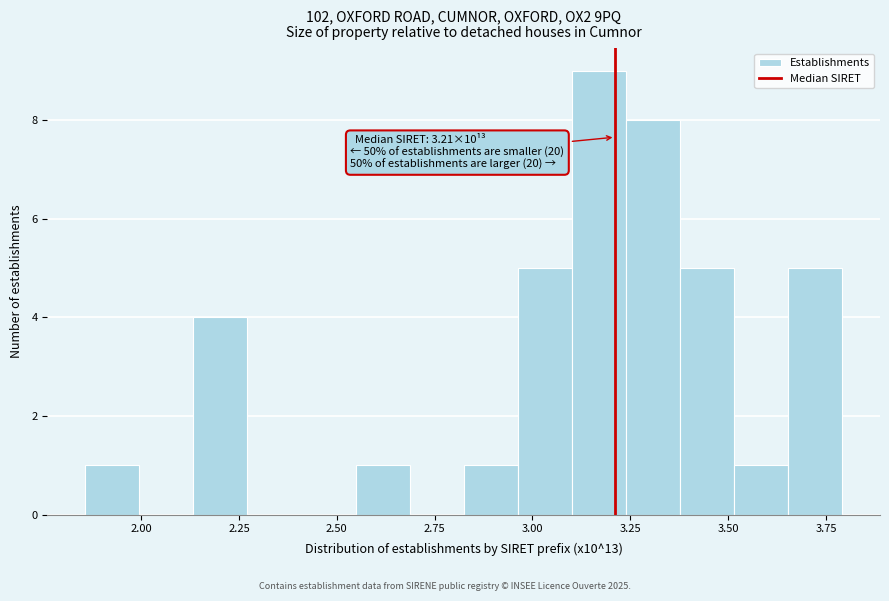

Read against the x-axis, roughly where is the centre of the tallest bar?

3.15